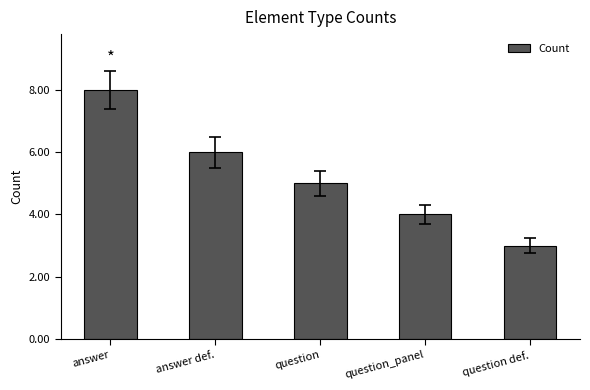

Does the chart contain any negative values?

No